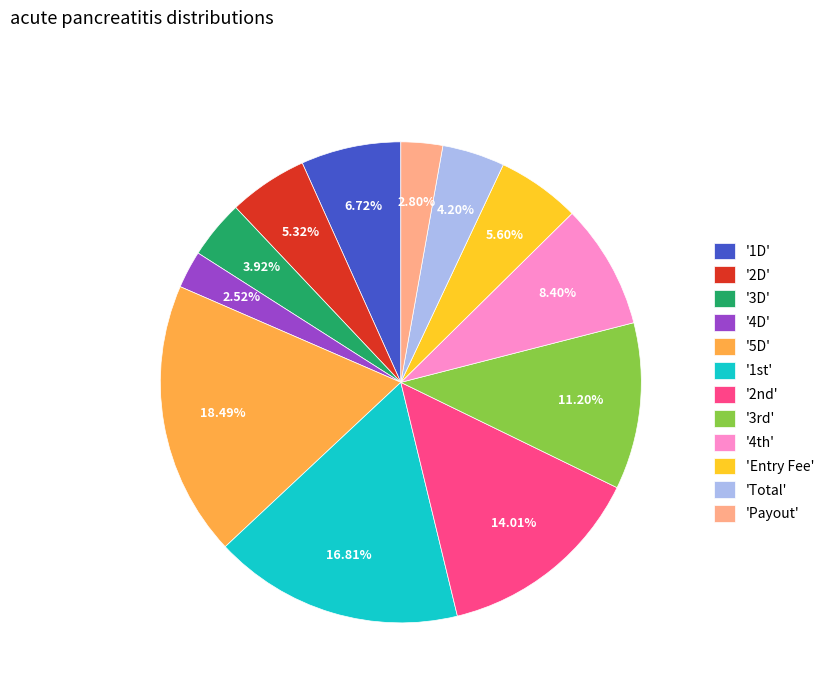

How many slices are in this pie chart?

12